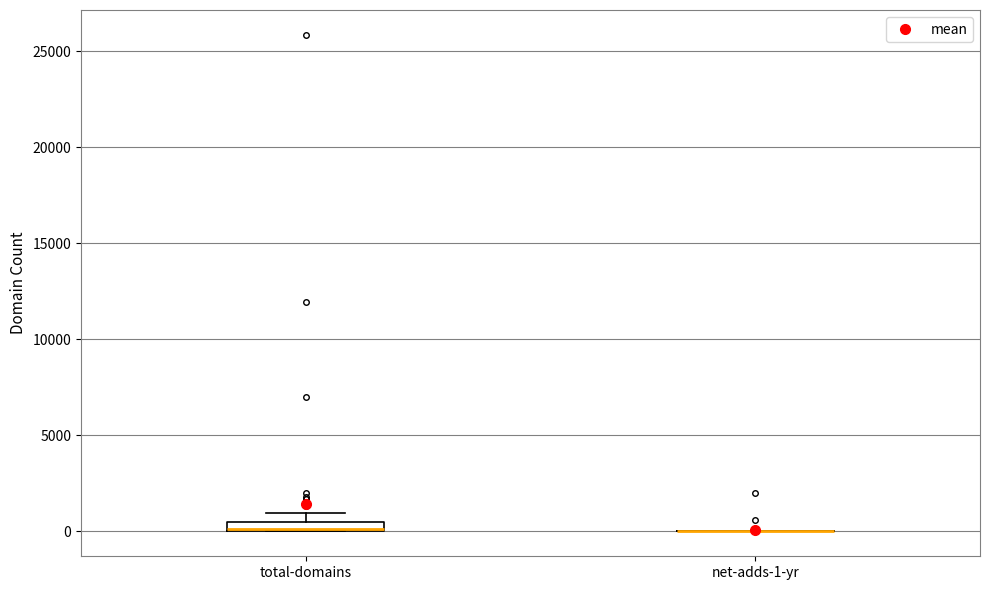

Where is the upper edge of the box for total-domains on the y-axis? The values are not printed on the chart, so give them approximately, as read against the axis.

500